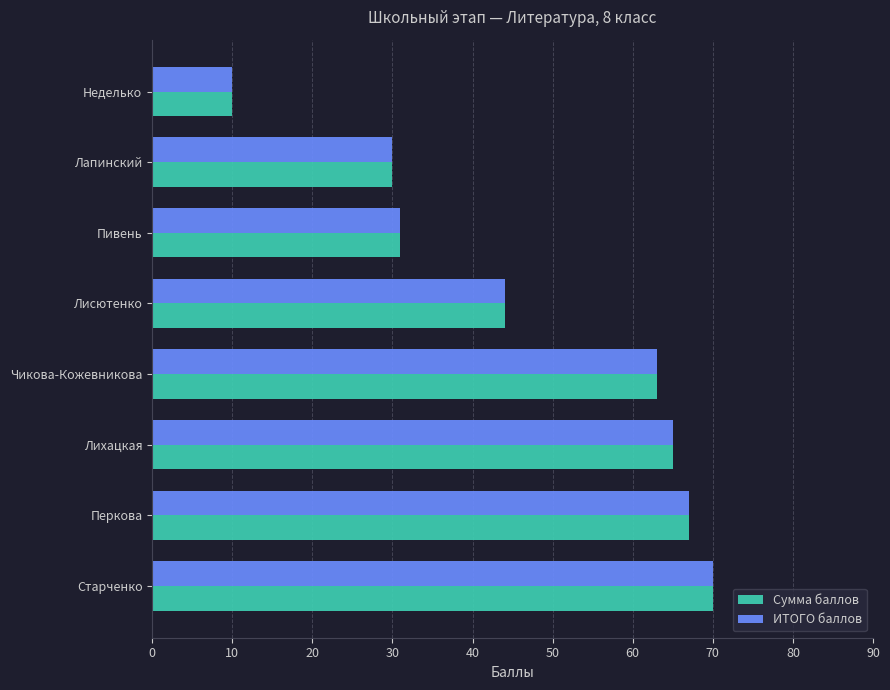

What is the total value across all series at Лапинский?

60